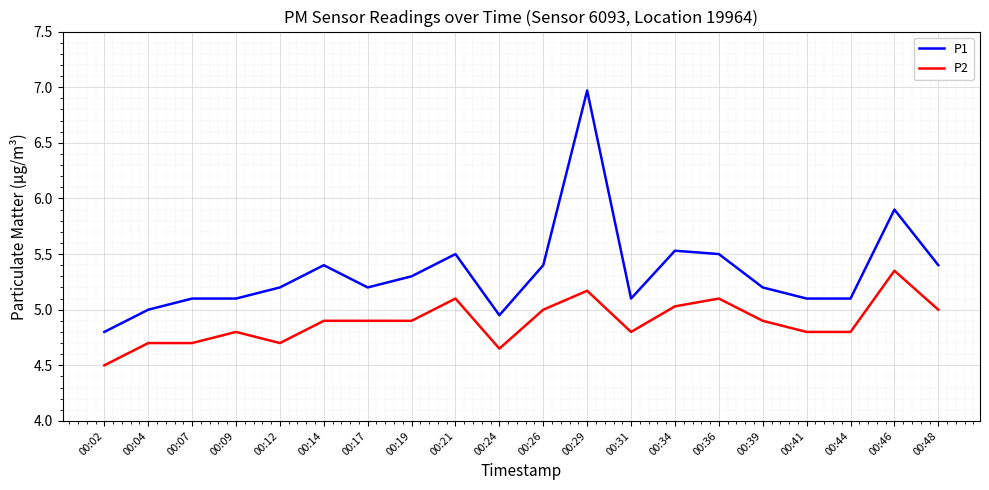

What is the total value across all series at 00:17?

10.1